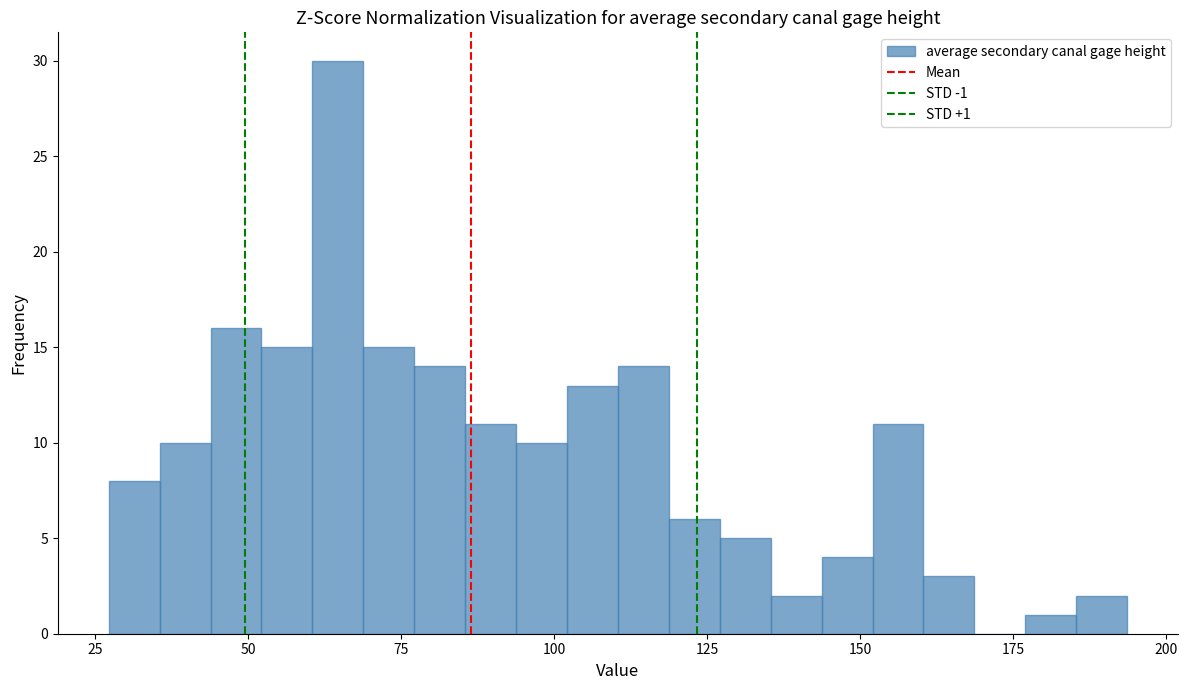

Around what value on the x-axis is the tallest bar? Give the approximate position of its centre, as read against the axis.

65